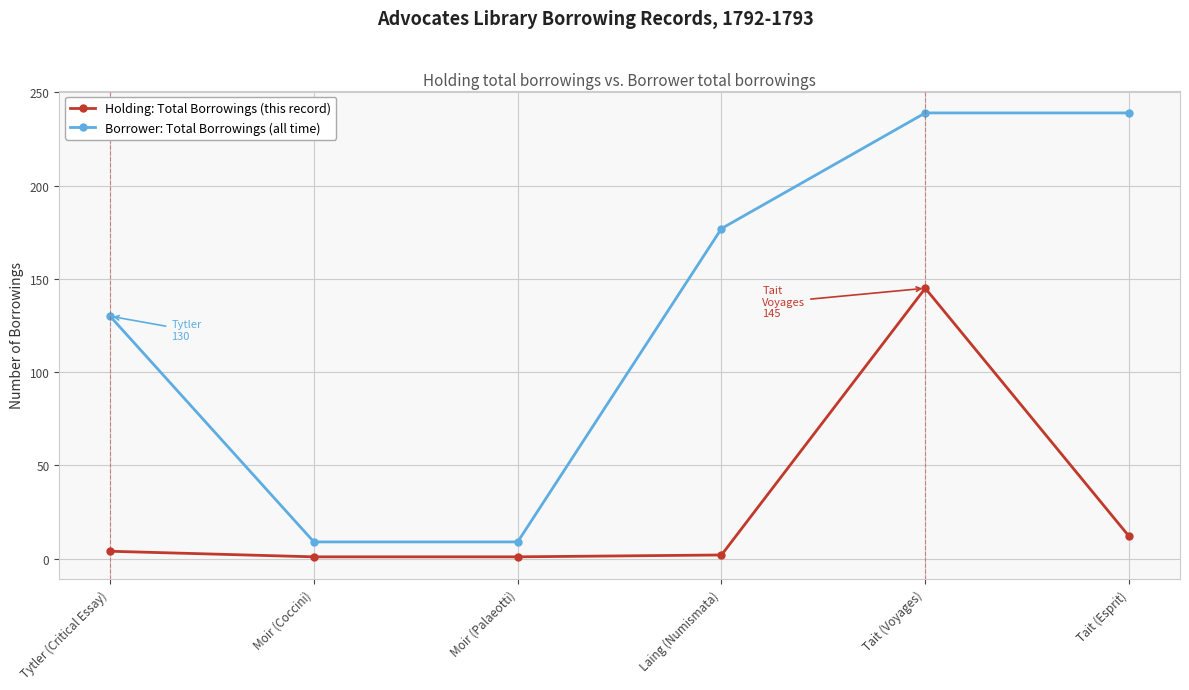

What is the label of the 3rd point from the right?

Laing (Numismata)